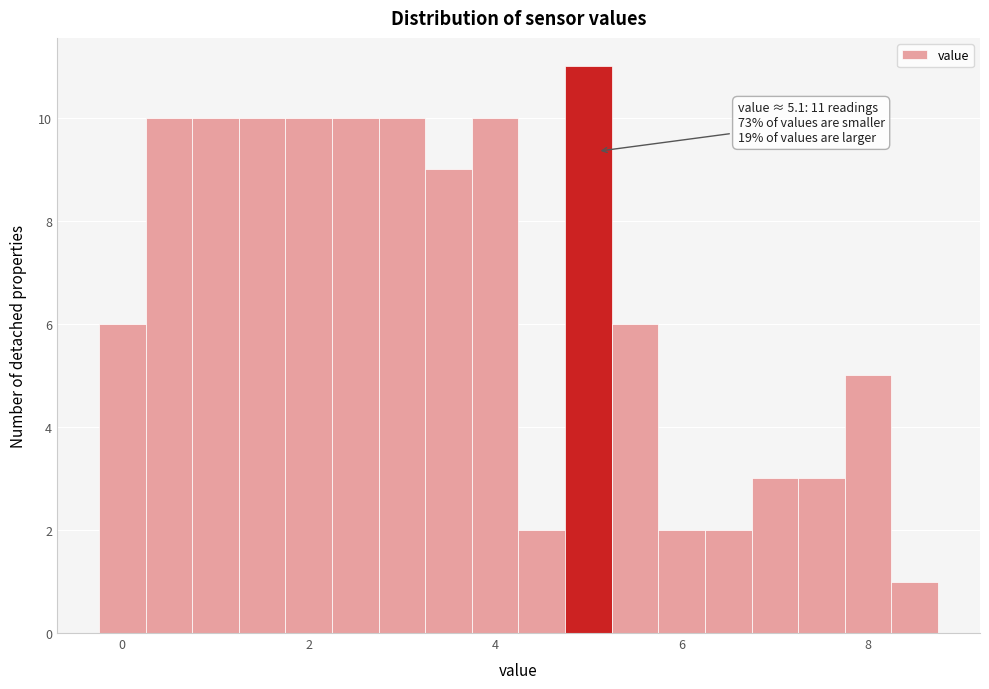

Read against the x-axis, roughly where is the centre of the tallest bar?

5.0